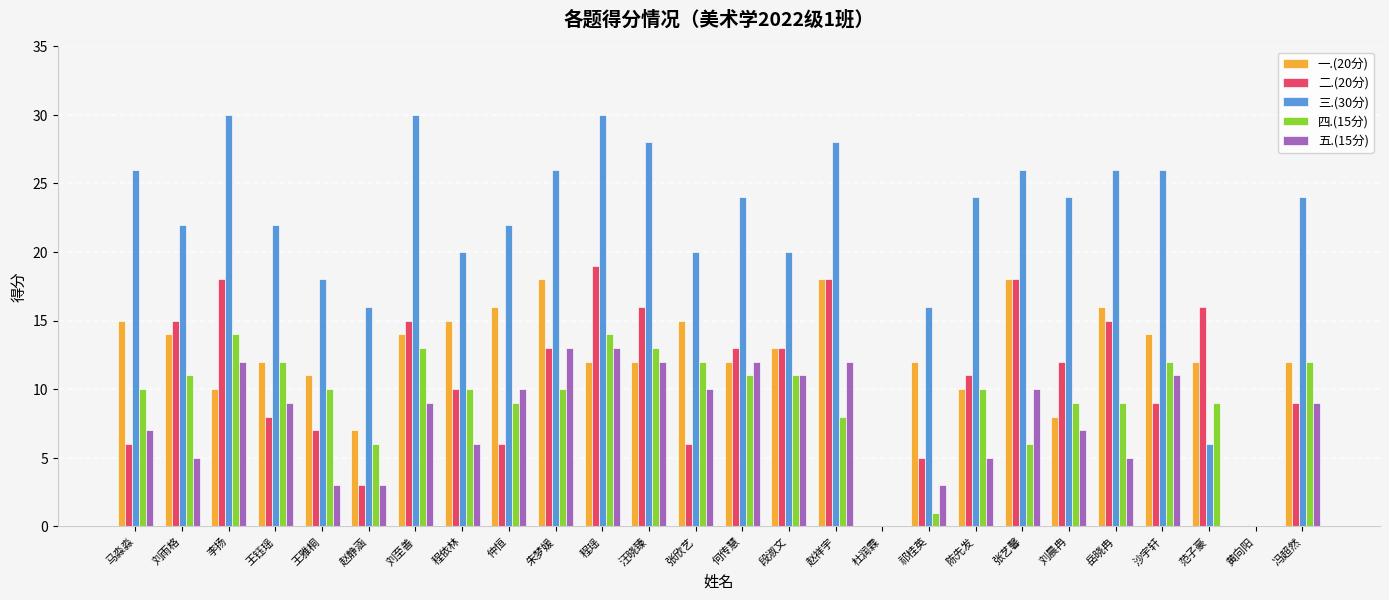

What is the total value across all series at 张欣艺?

63